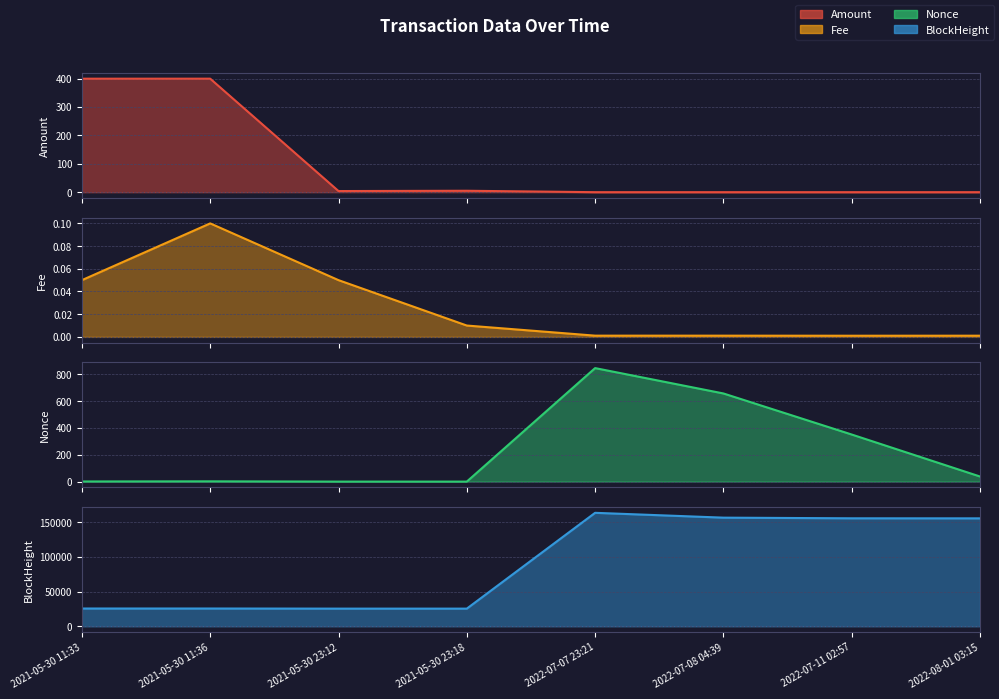

In BlockHeight, how many points are higher than both neighbors (excluding endpoints)?

1